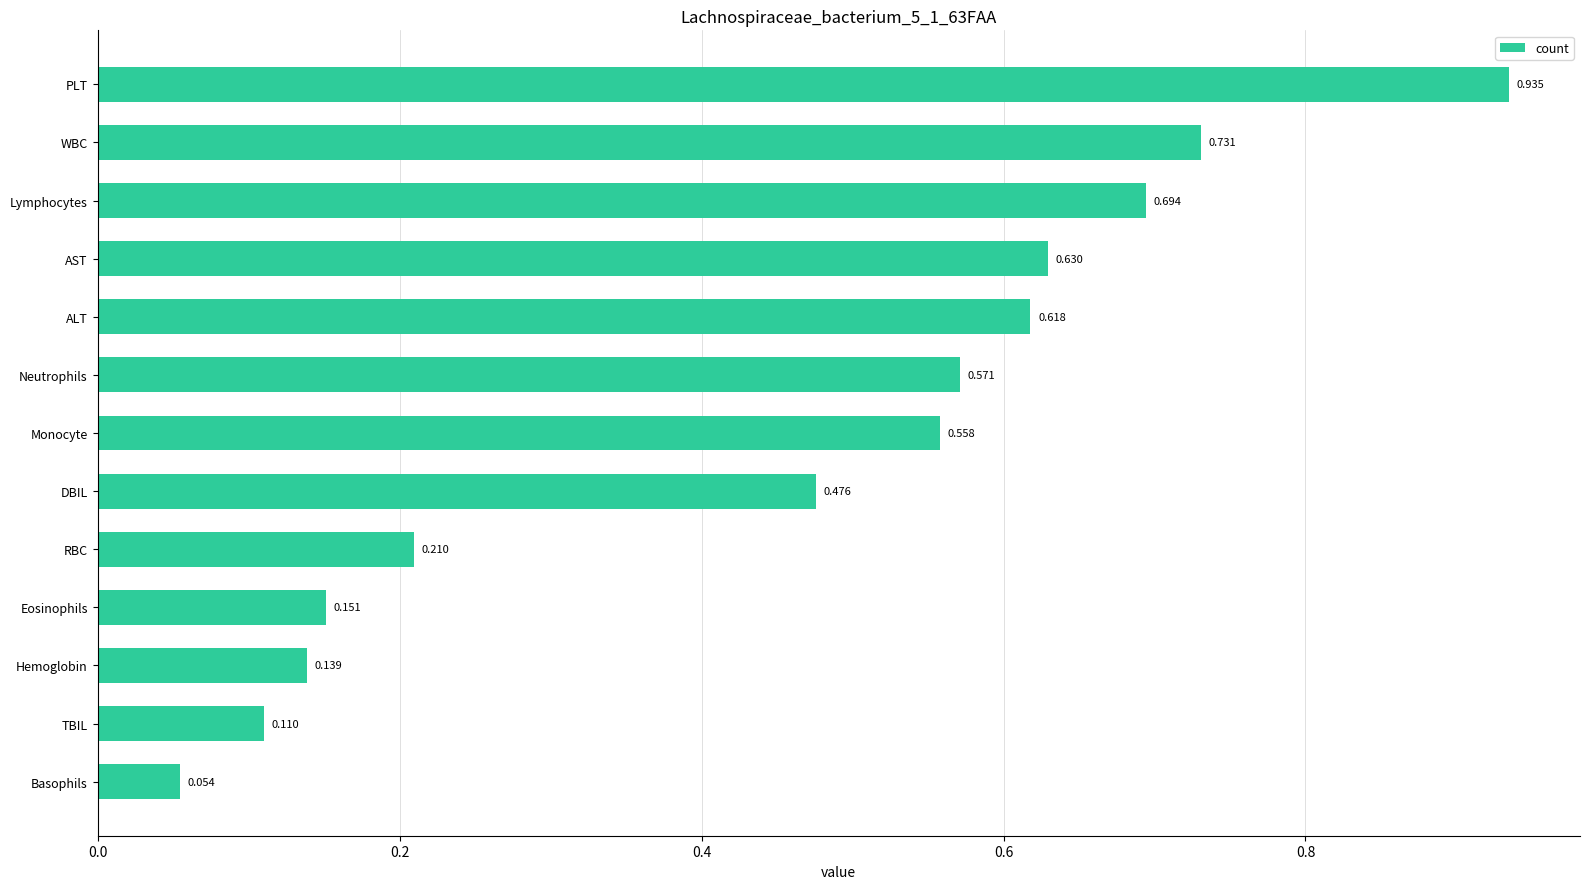

At which category does the chart reach its peak across all series?

PLT